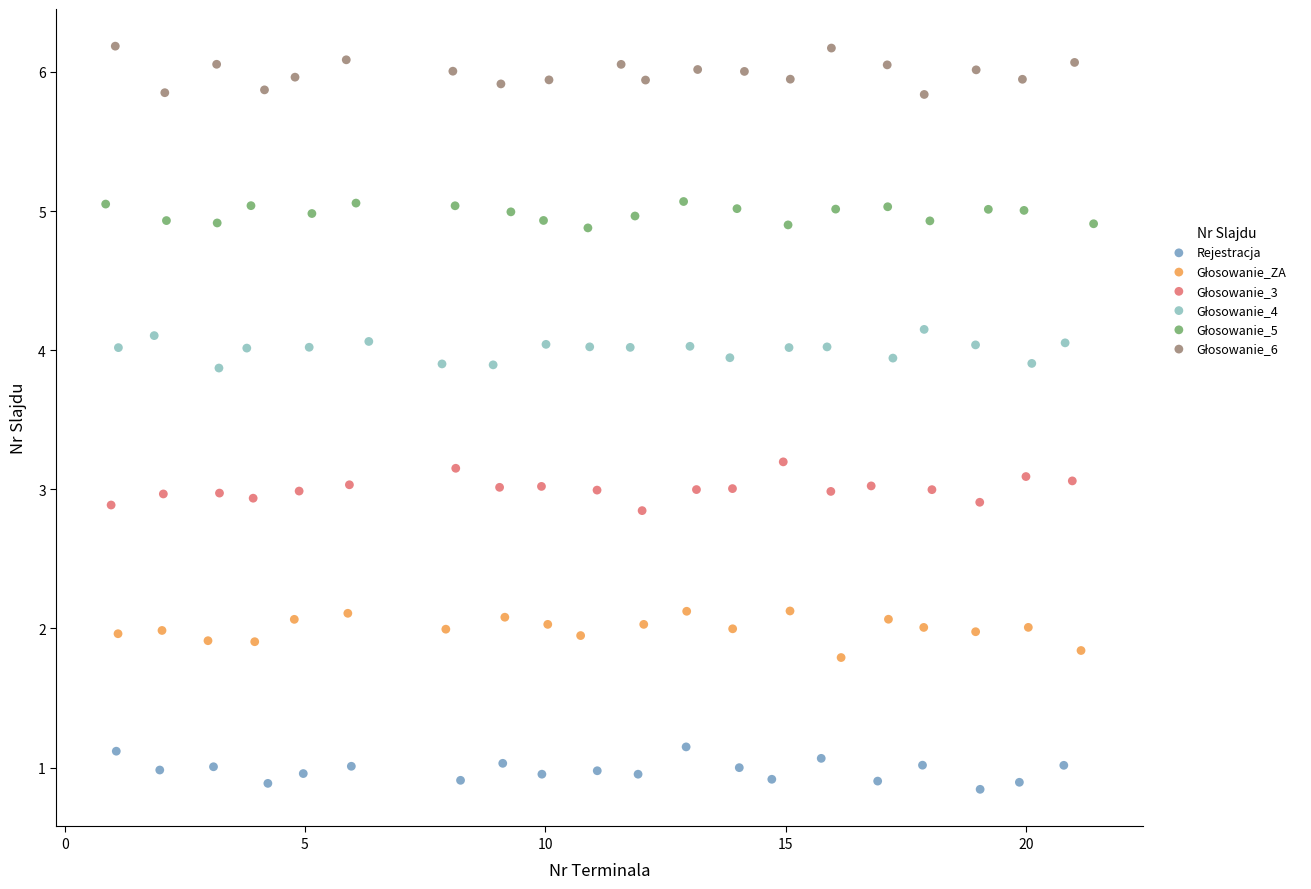

Which series reaches the minimum Y coordinate?

Rejestracja